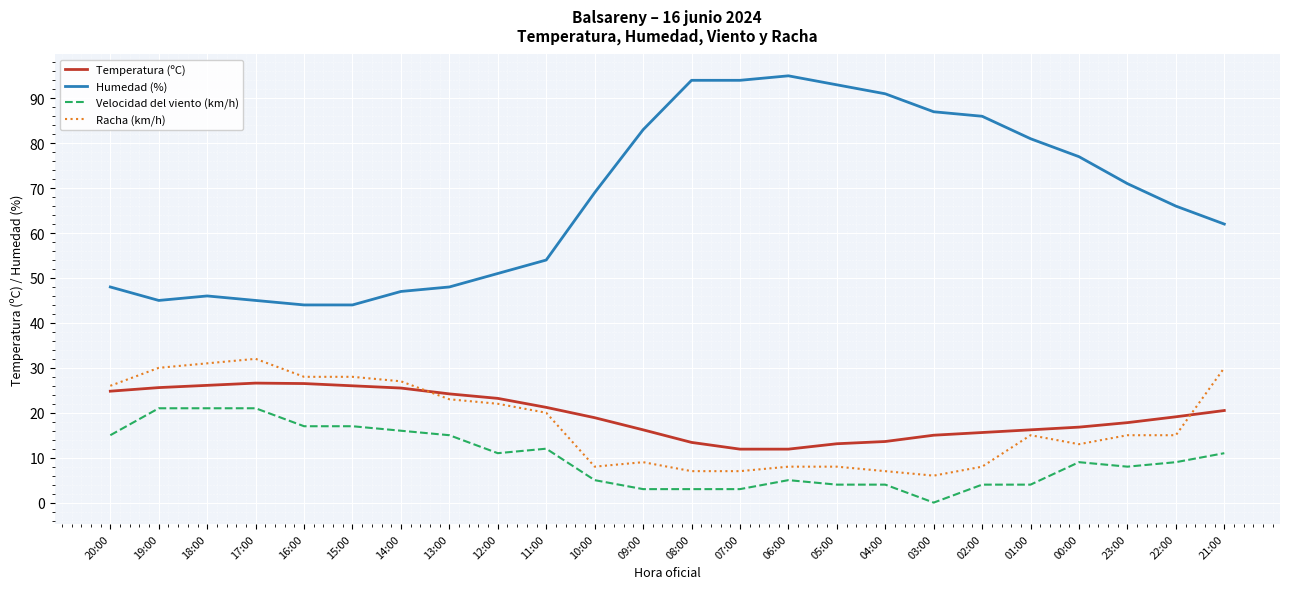

Count the number of categories in the chart.

24